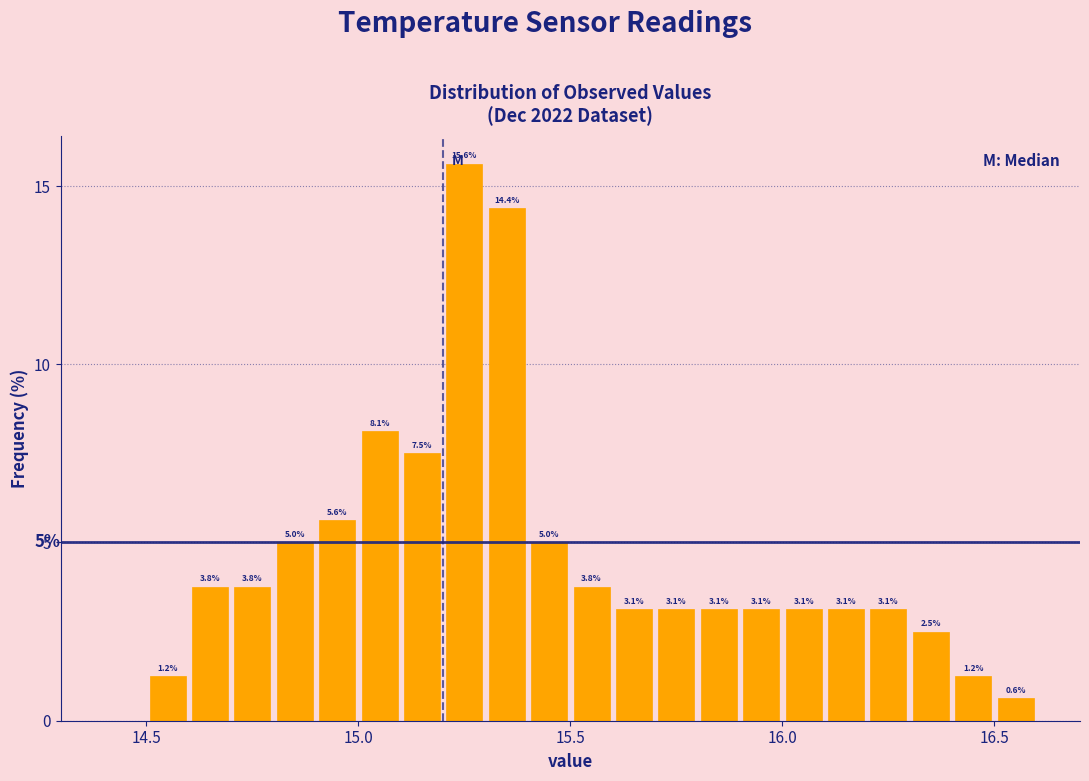

Around what value on the x-axis is the tallest bar? Give the approximate position of its centre, as read against the axis.

15.25